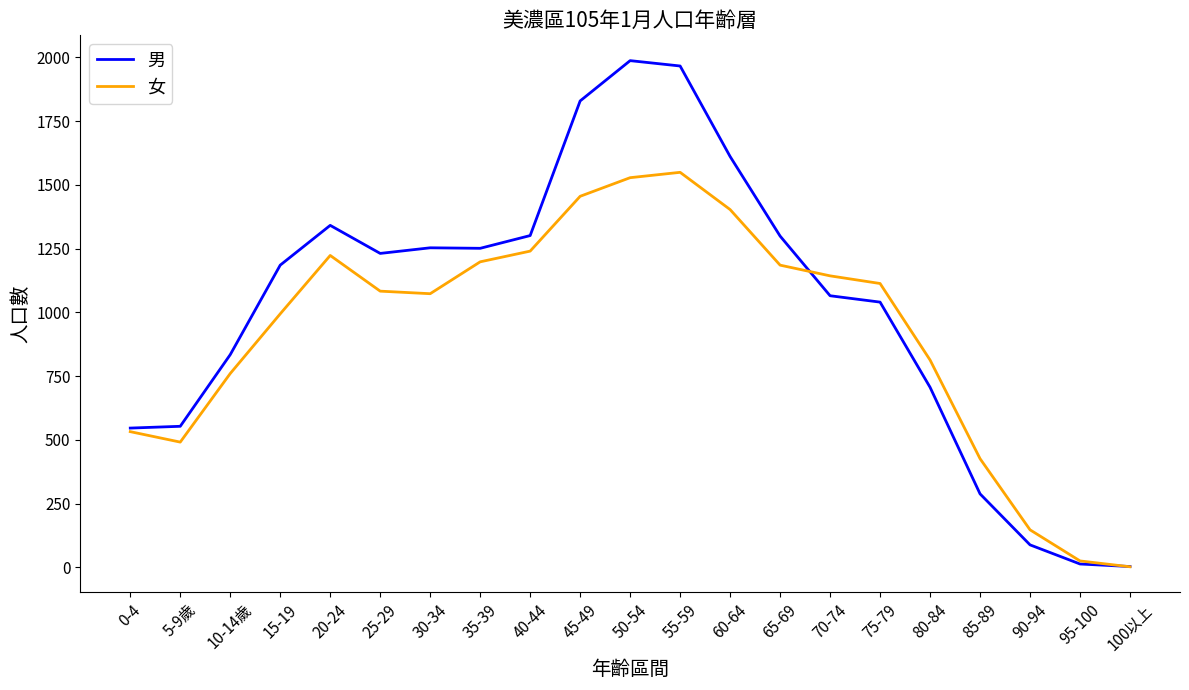

What is the average value of the 男 series?

1019